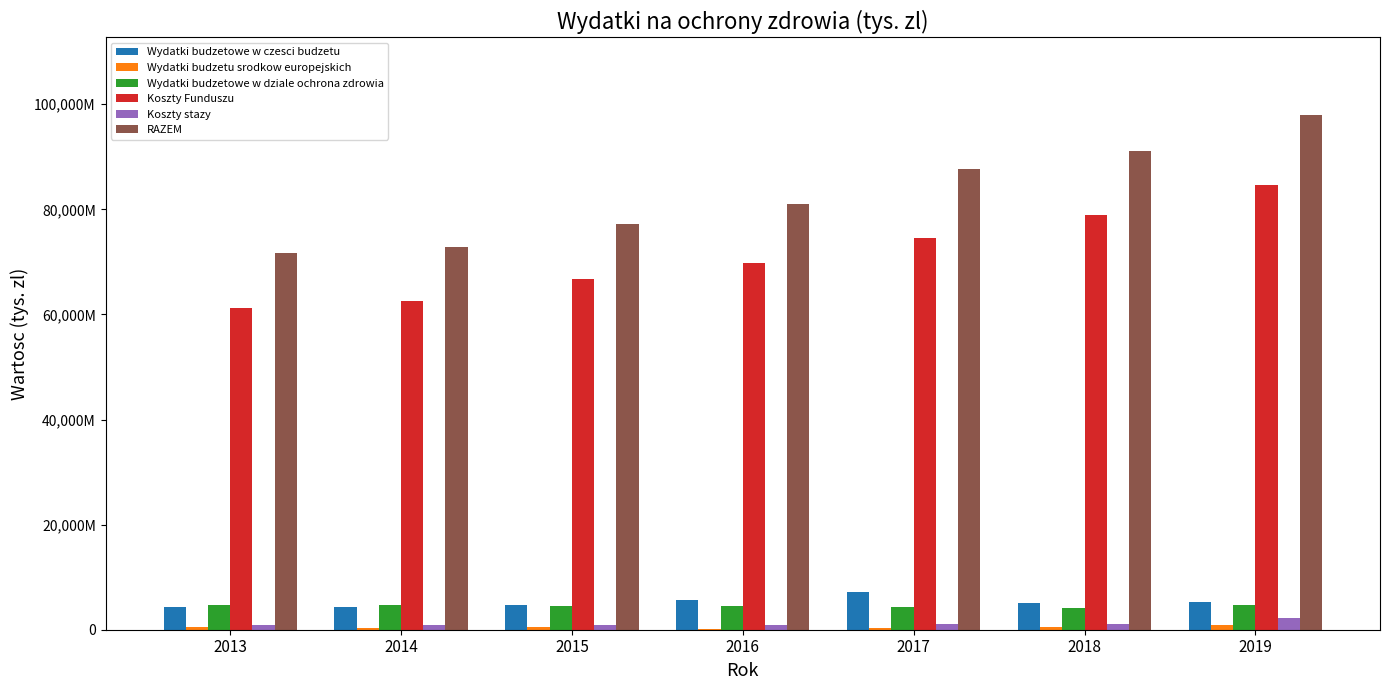

What is the average value of the Wydatki budzetu srodkow europejskich series?

485866